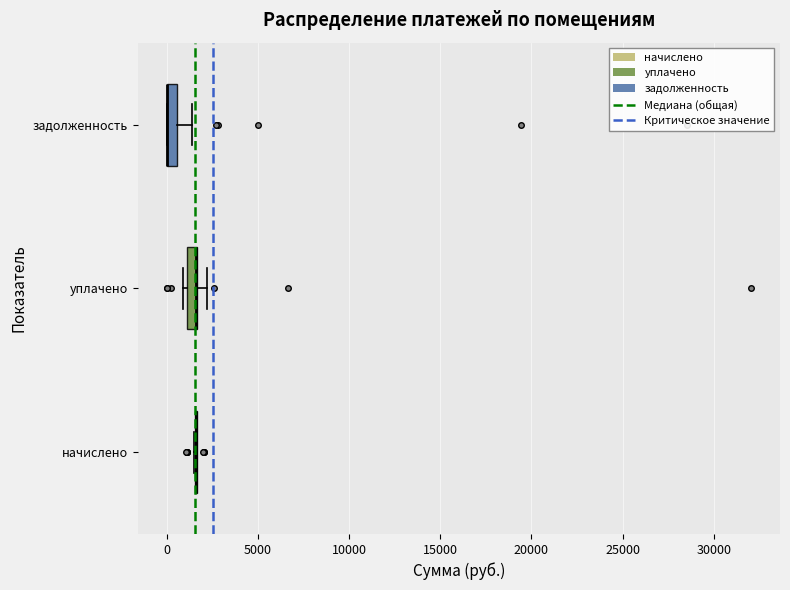

Where is the right edge of the box for уплачено on the x-axis? The values are not printed on the chart, so give them approximately, as read against the axis.

1500